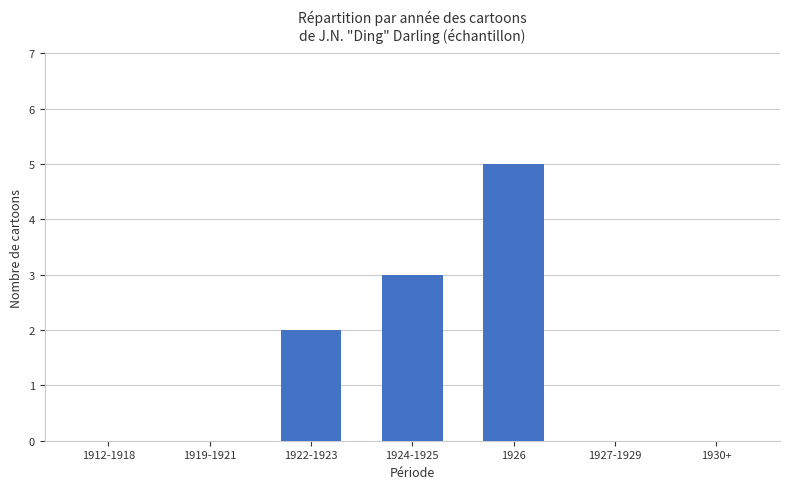

Reading left to right, transcribe all the data shown in this chart.

0	0	2	3	5	0	0